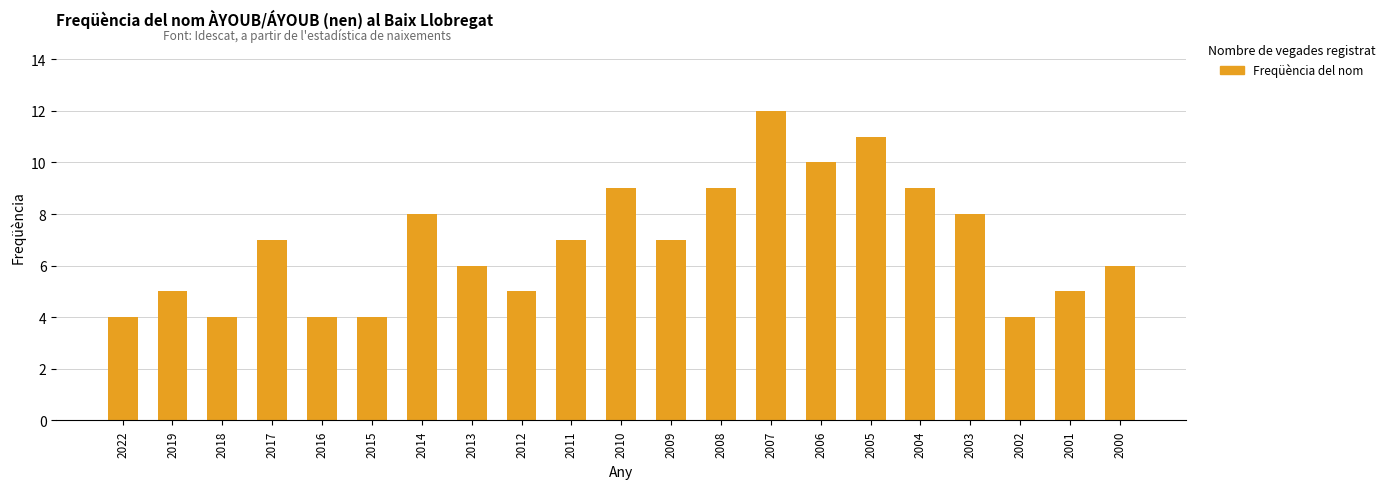

What is the difference between the maximum and minimum values?

8